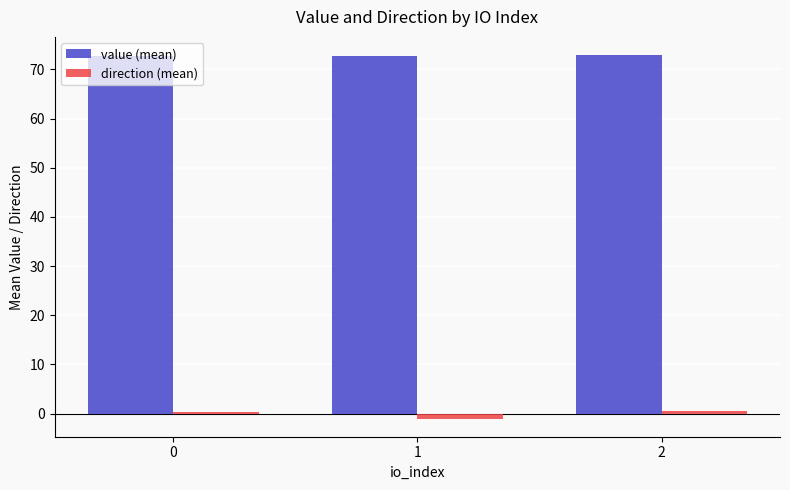

The value (mean) series shows 105.6 at 1. True or false?

False